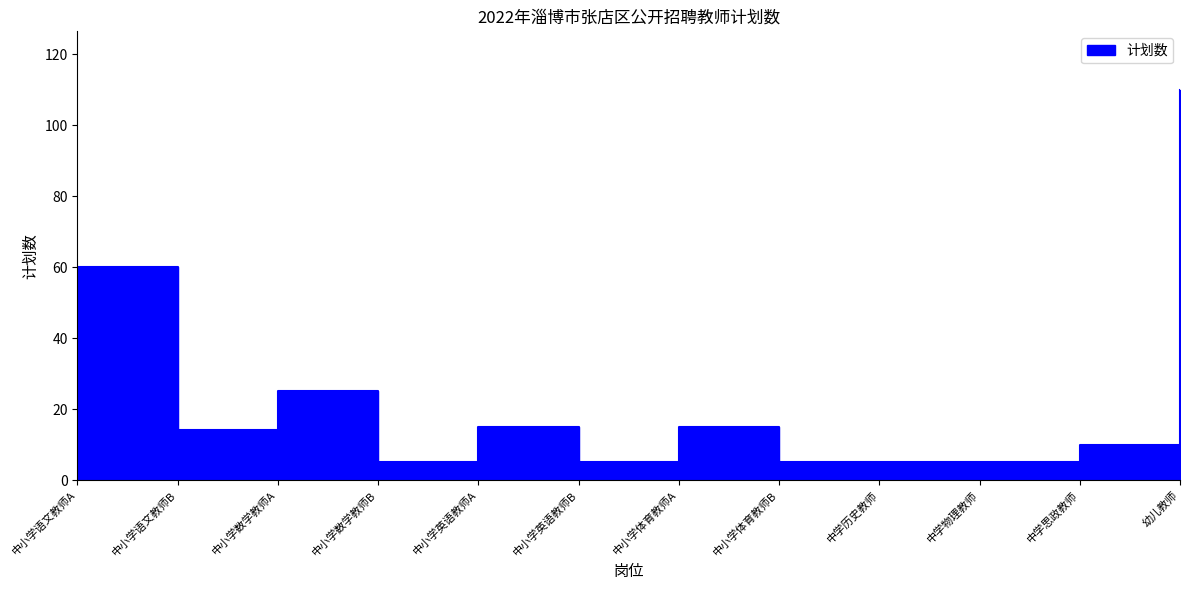

How many categories are shown in the chart?

12